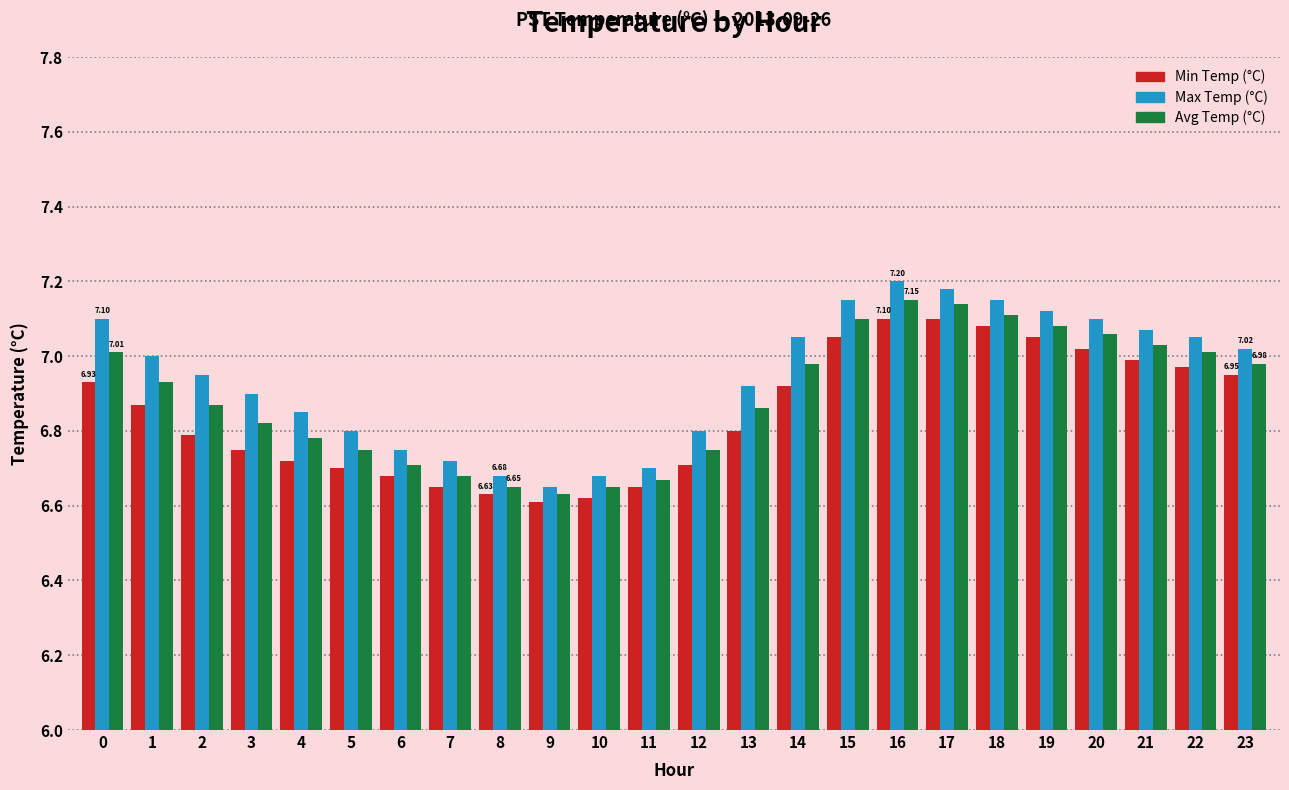

What is the sum of all Min Temp (°C) values?

164.3